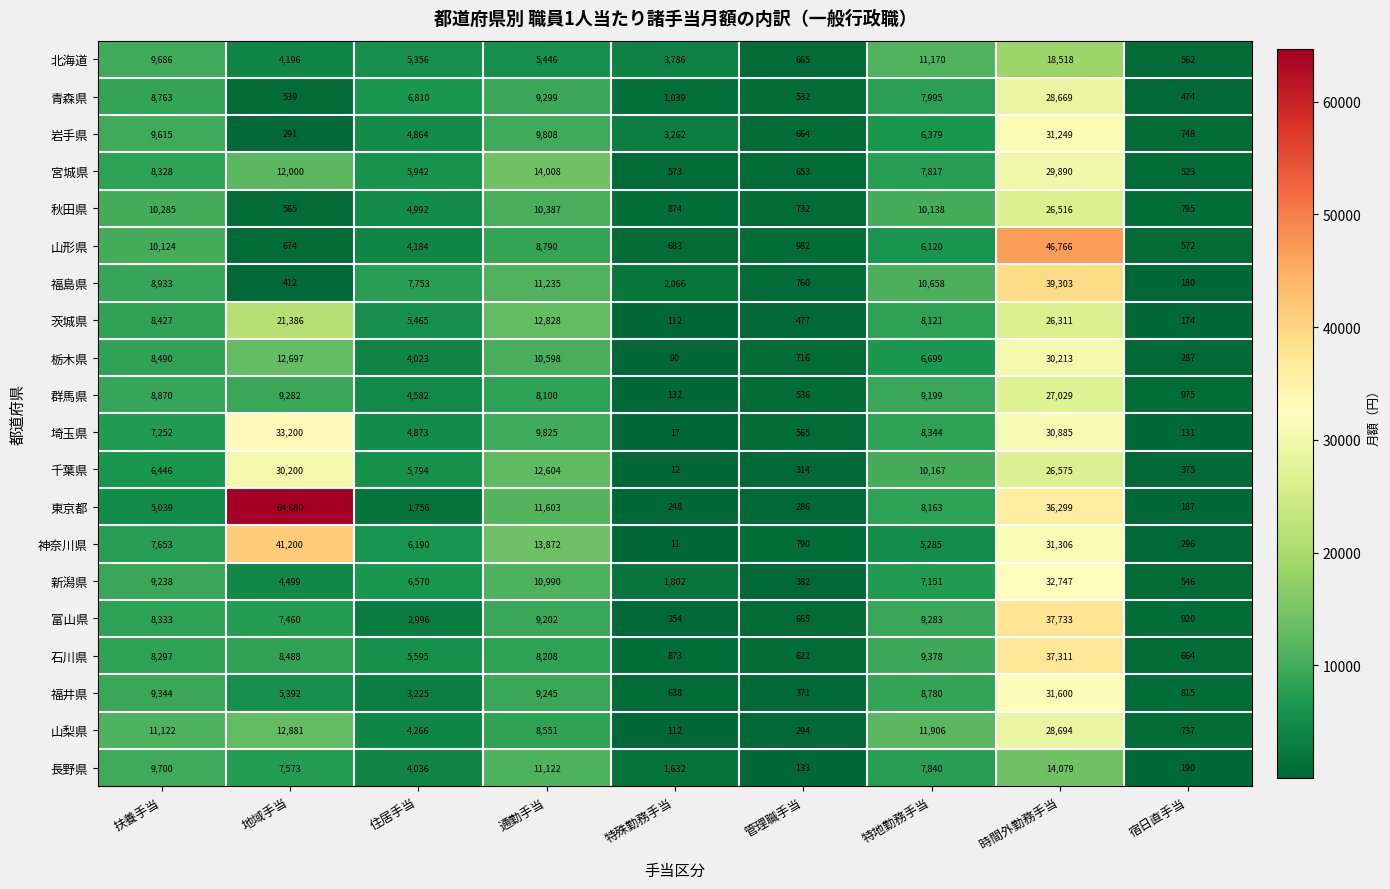

At how many categories does at least one series exceed 40926?

2